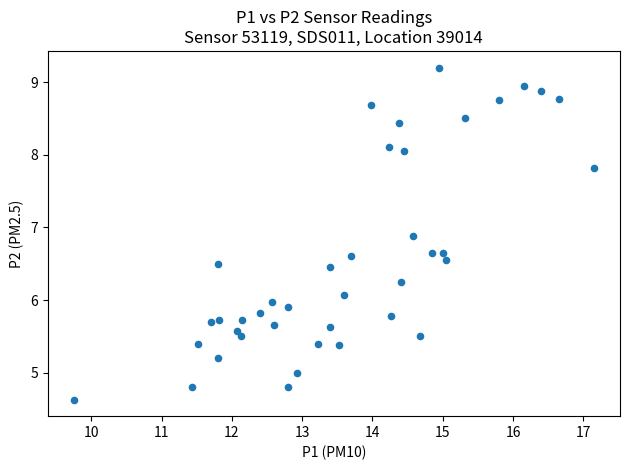

What is the range of Y values (max minus min)?

4.6